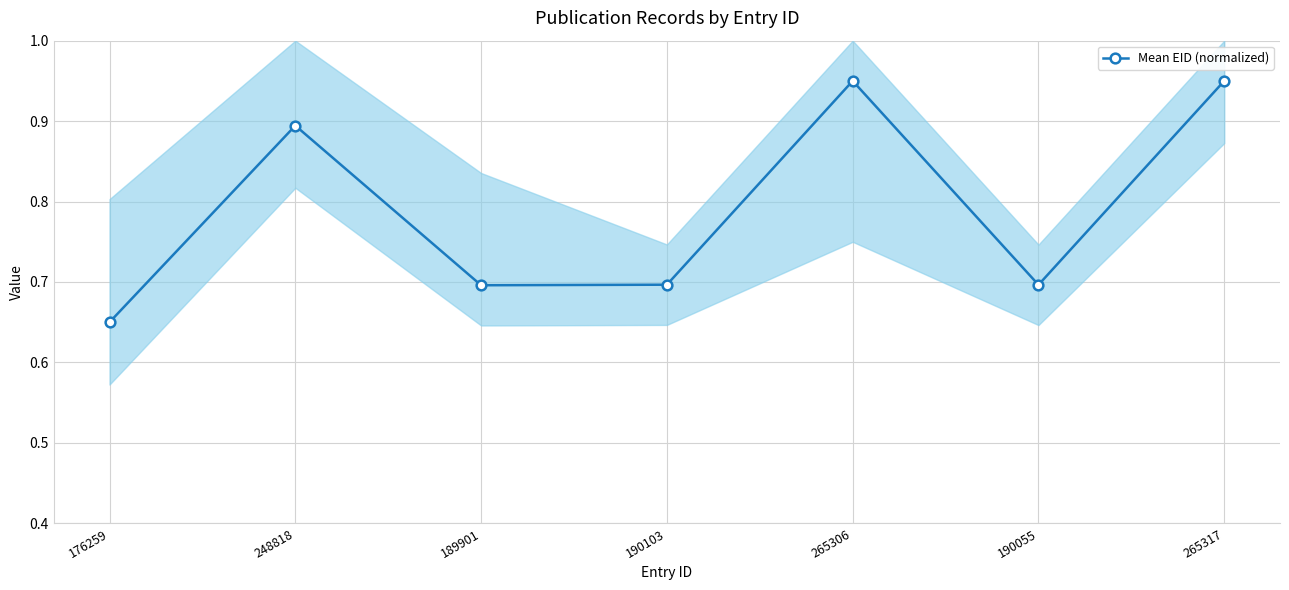

At which category does the chart reach its peak across all series?

265317